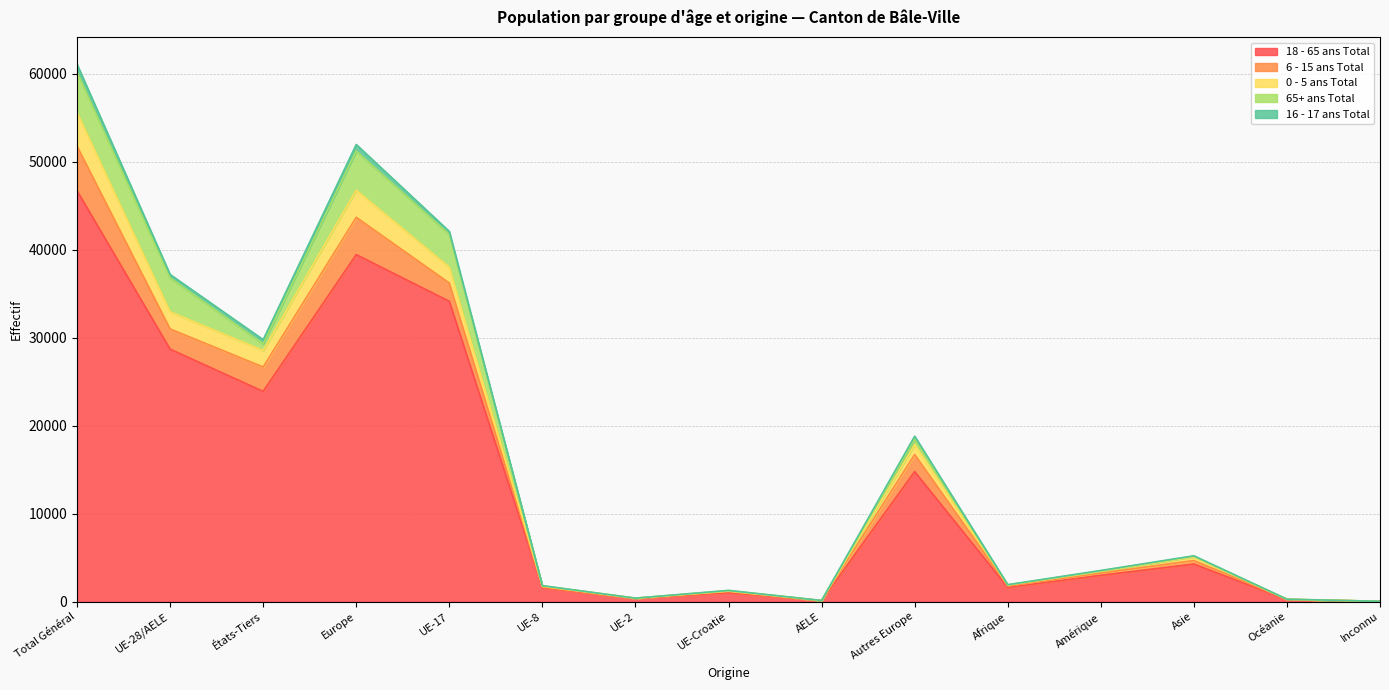

Where is the first local maximum for 6 - 15 ans Total?

Europe